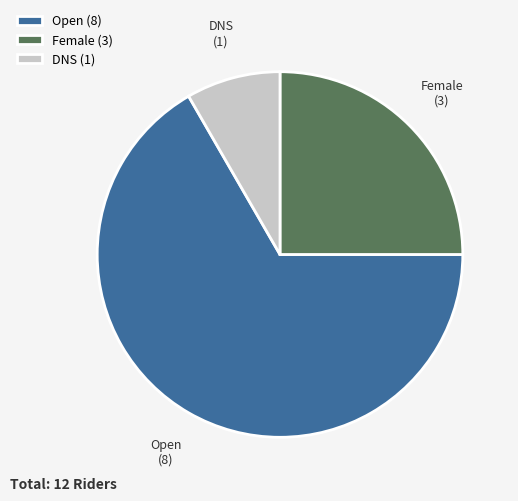

Between DNS and Open, which is larger?

Open